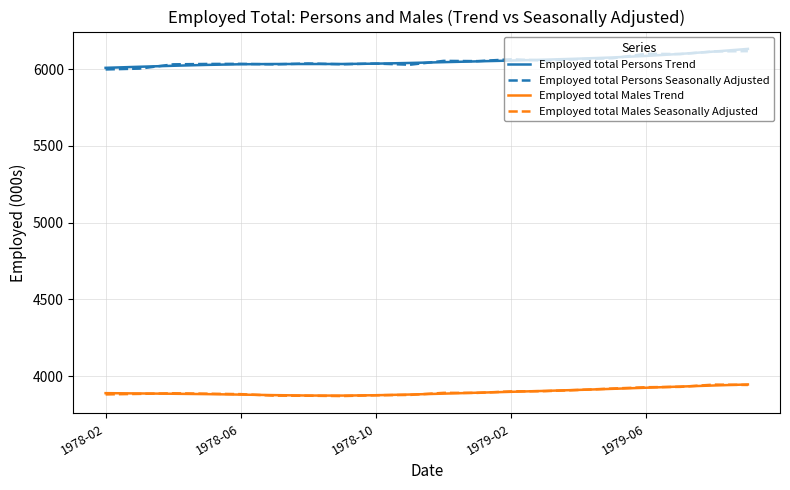

How many values in the Employed total Persons Trend series exceed 6044?

10